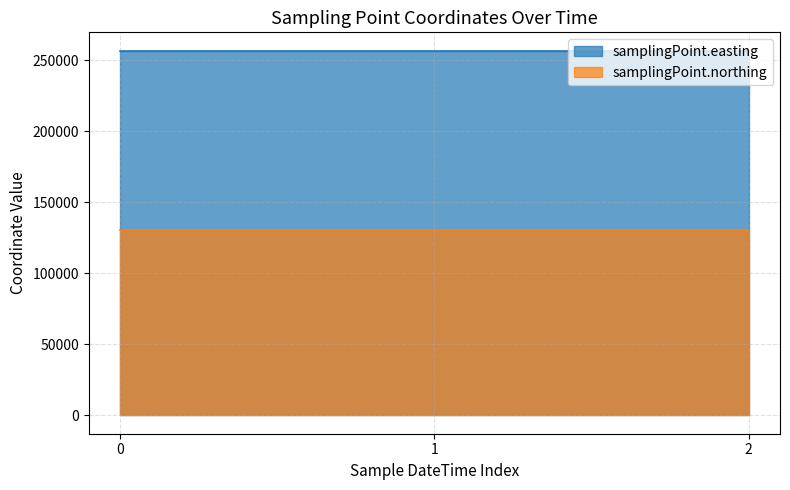

List the series in order of their peak value, lowest first.

samplingPoint.northing, samplingPoint.easting